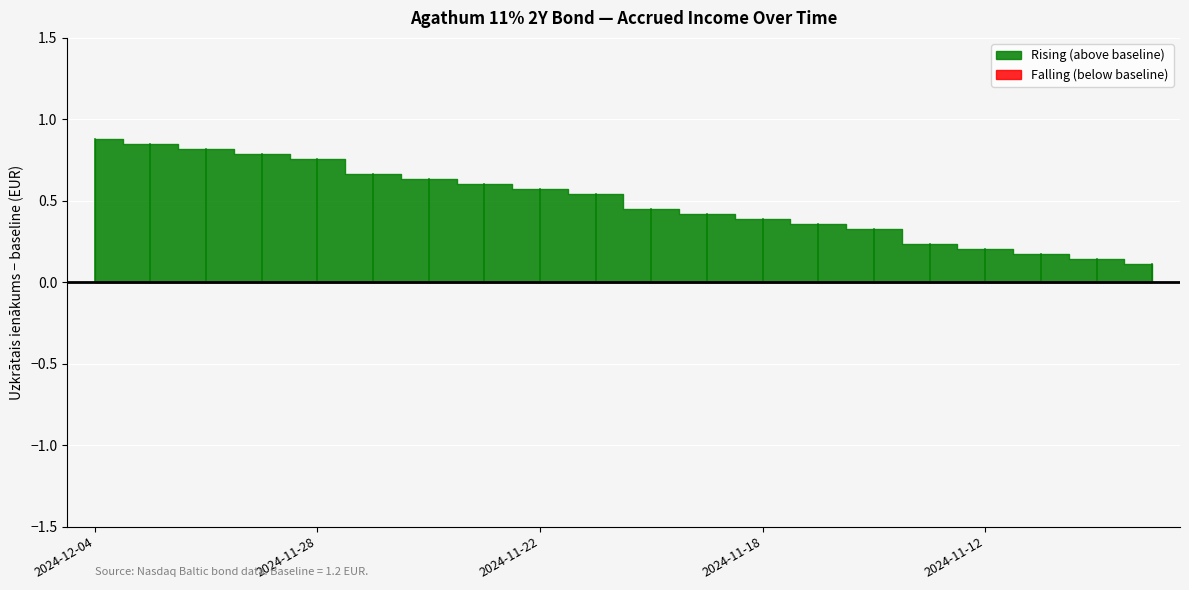

What is the difference between the values at 2024-11-21 and 2024-11-29?

0.2